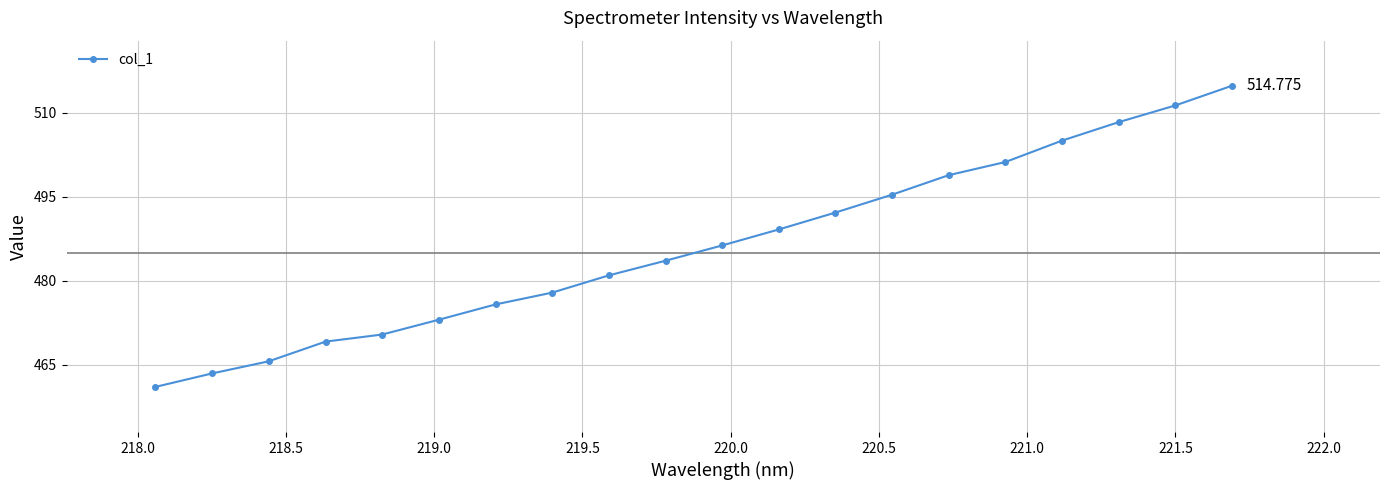

True or false: the data has more than 2 interior local peaks.

False